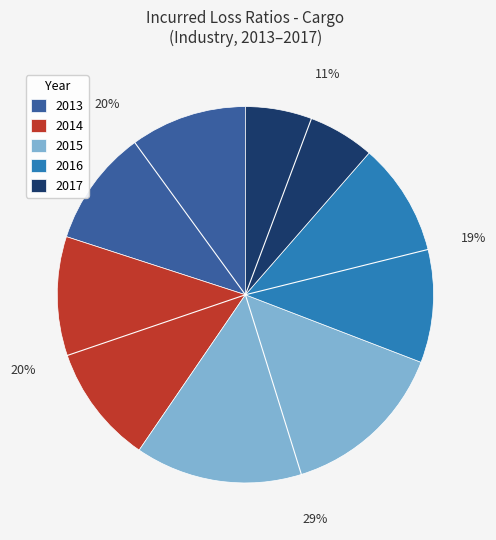

To the nearest percent, what is the combined percentage of 2015 and 2016?

48%